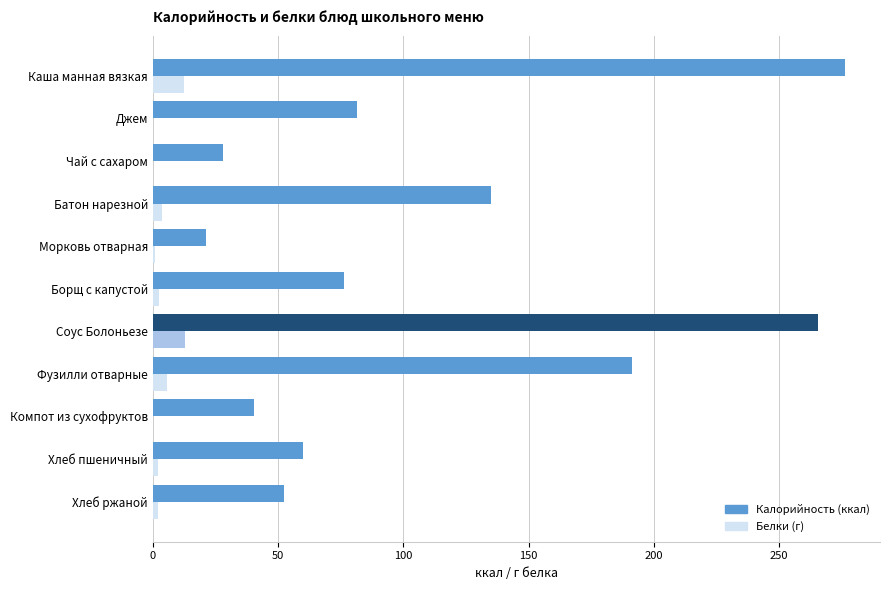

Is the value of Белки (г) at Чай с сахаром greater than the value of Калорийность (ккал) at Батон нарезной?

No